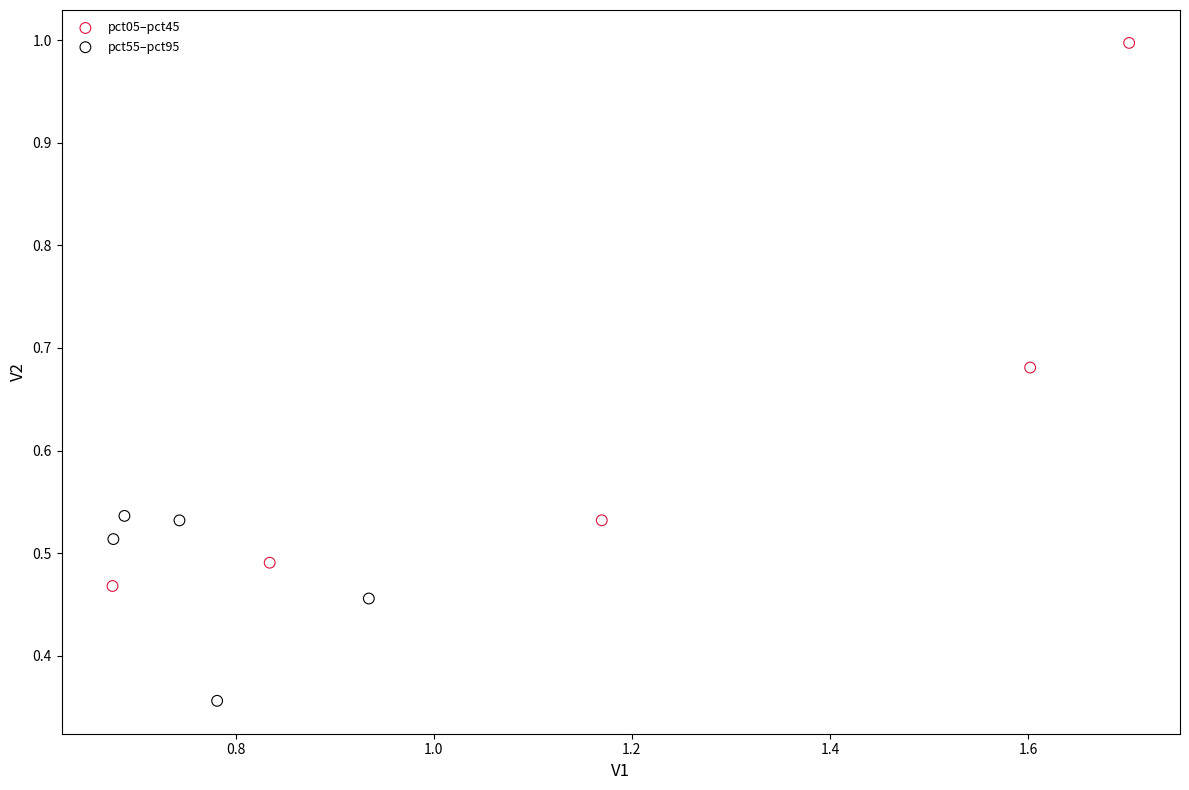

Which series contains the lowest Y value?

pct55–pct95